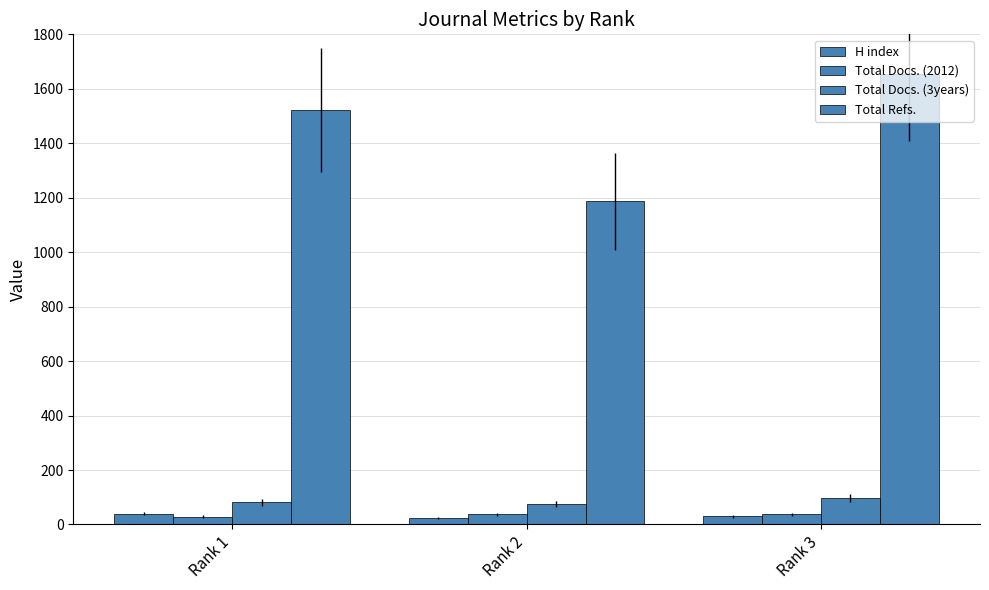

Does the chart contain stacked bars?

No